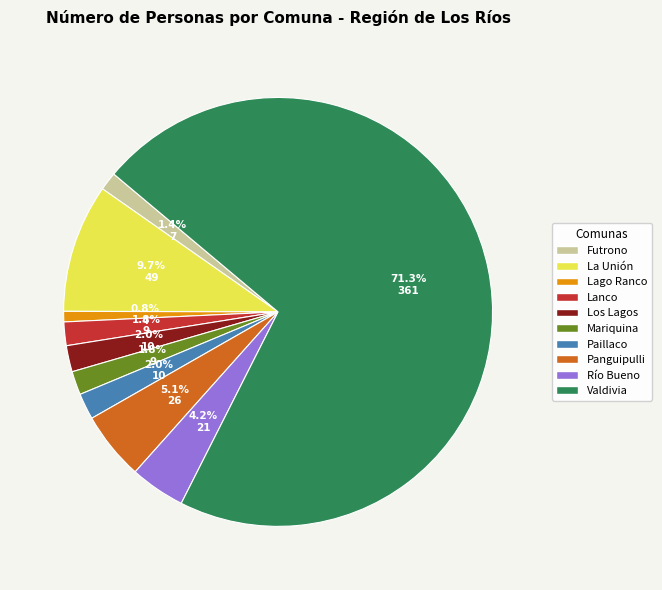

Between Valdivia and Lanco, which is larger?

Valdivia